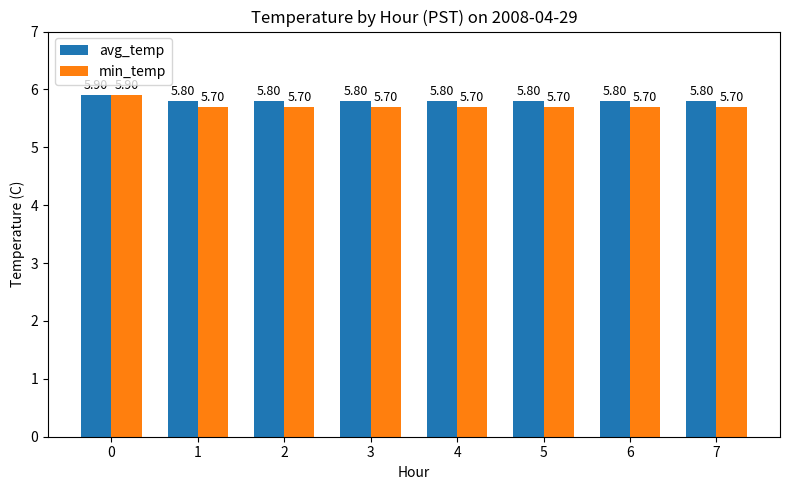

True or false: min_temp has a value of 2.5 at 7.

False